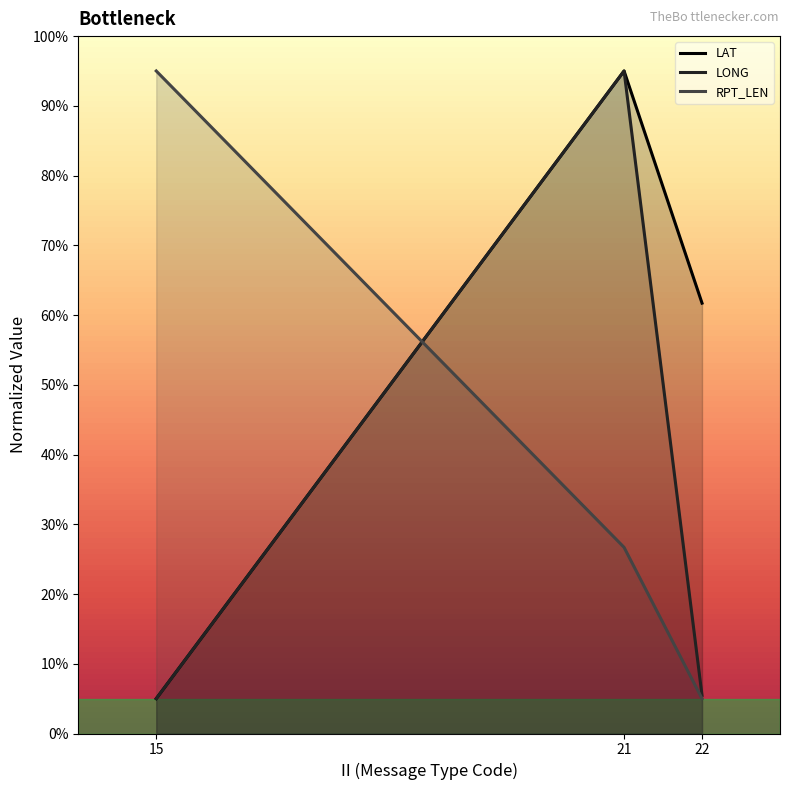

Reading left to right, transcribe all the data shown in this chart.

LAT: 15=5.0	21=95.0	22=61.7
LONG: 15=5.0	21=95.0	22=5.5
RPT_LEN: 15=95.0	21=26.7	22=5.0